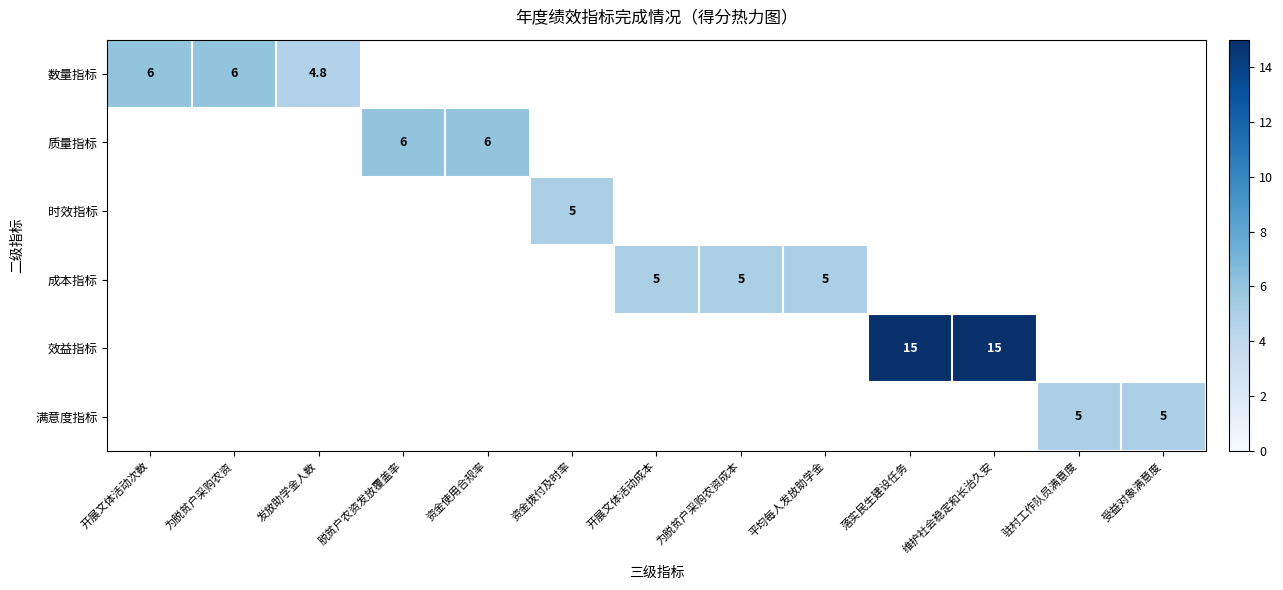

At how many categories does at least one series exceed 7?

2